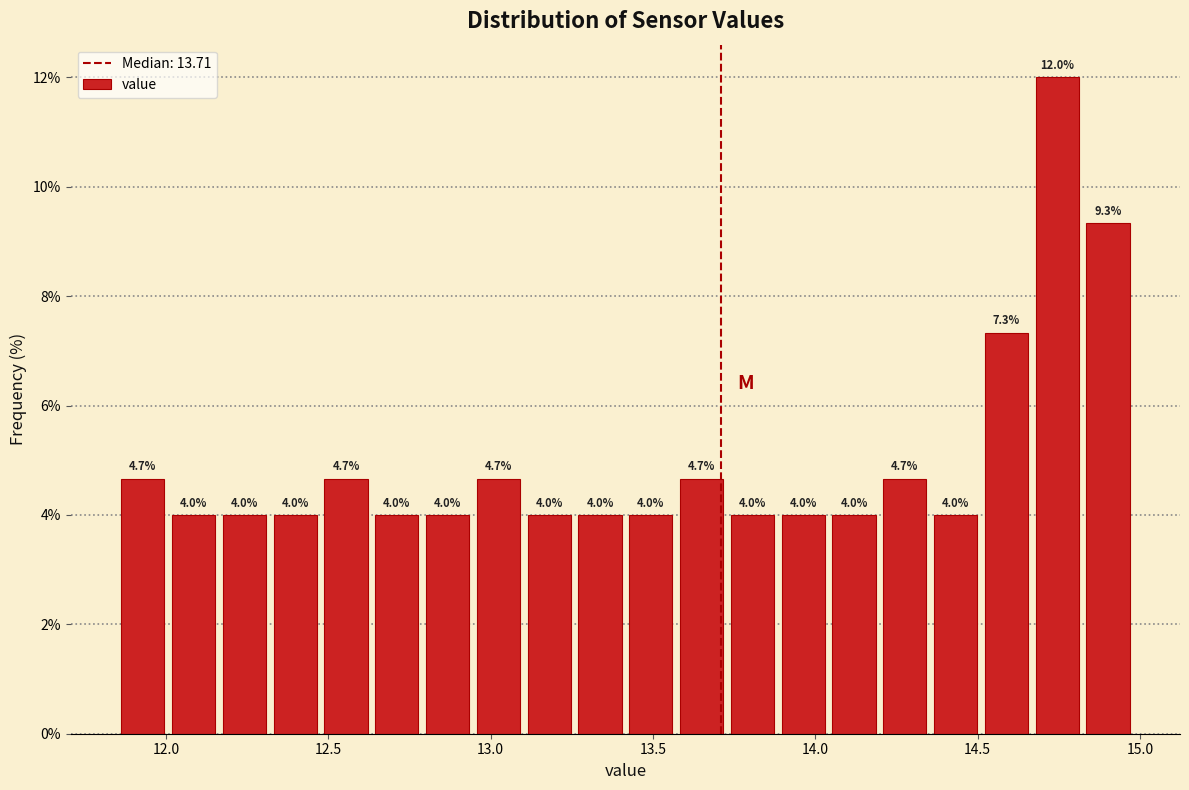

Around what value on the x-axis is the tallest bar? Give the approximate position of its centre, as read against the axis.

14.75